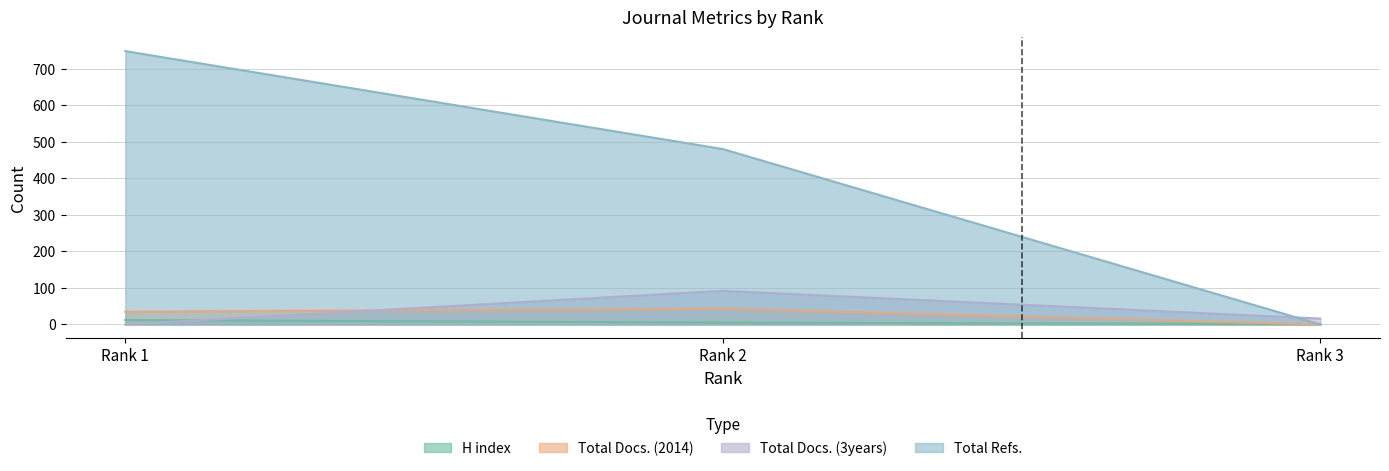

The value of H index at Rank 3 is 1. True or false?

True